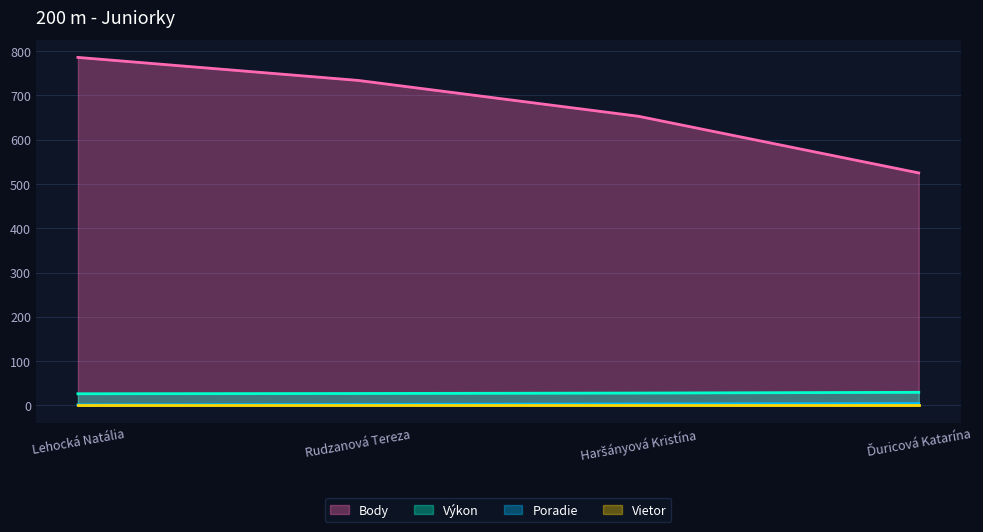

True or false: Výkon and Body cross at least once.

False